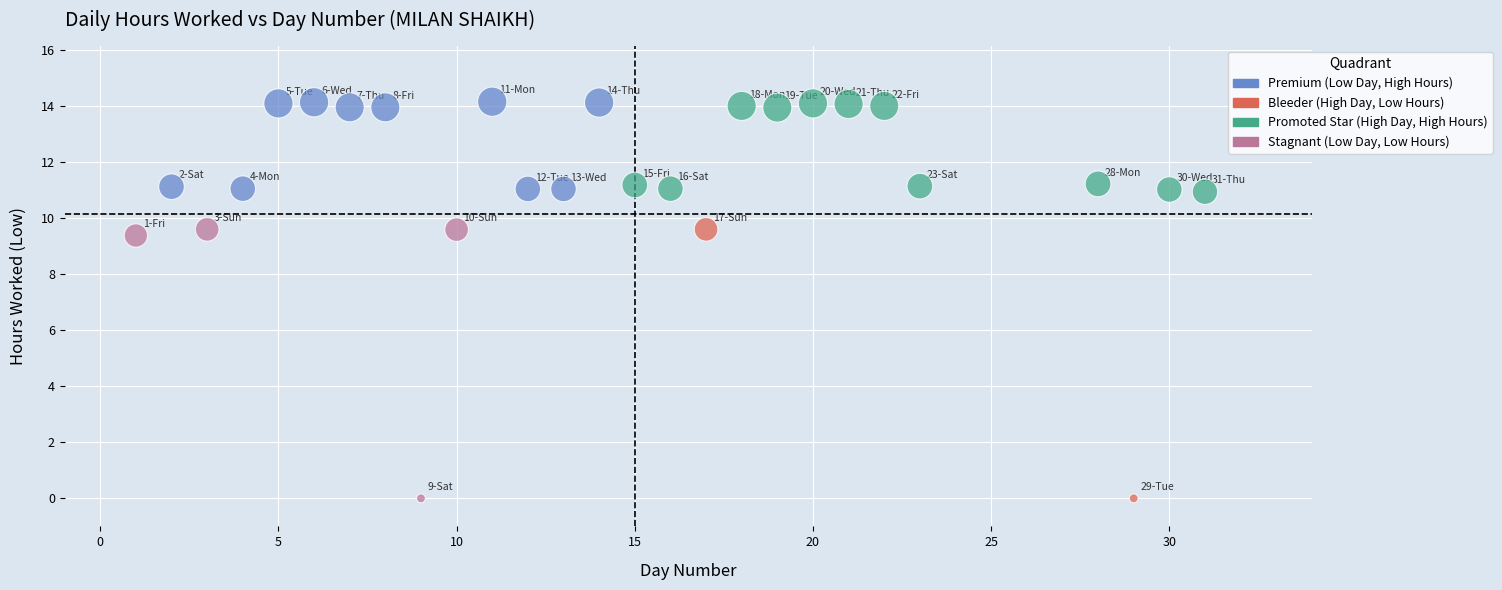

What Y value in the scatter plot is closest to 7?

9.4